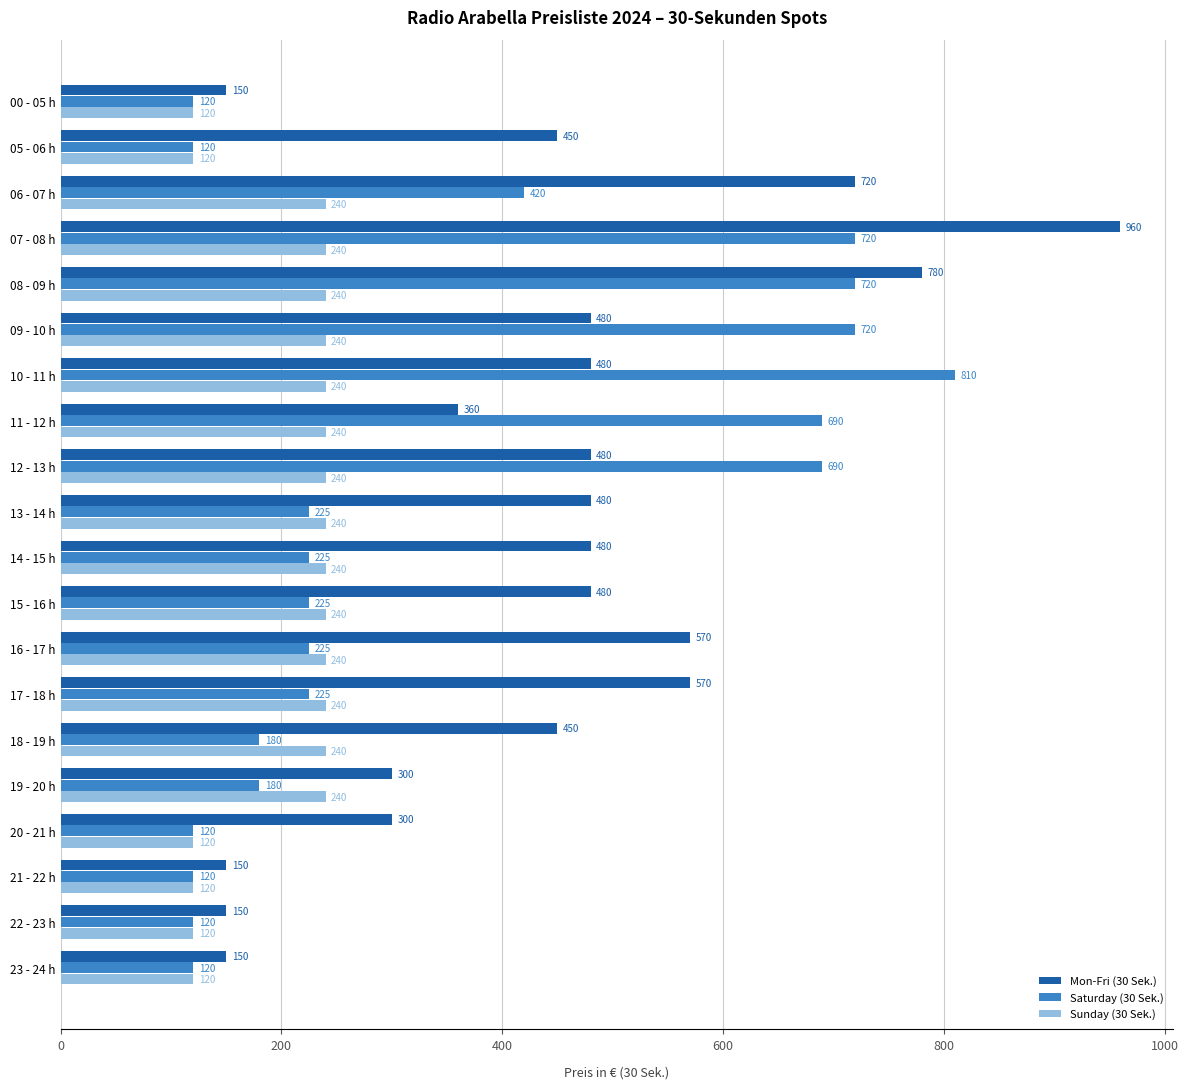

The value of Mon-Fri (30 Sek.) at 11 - 12 h is 581. True or false?

False